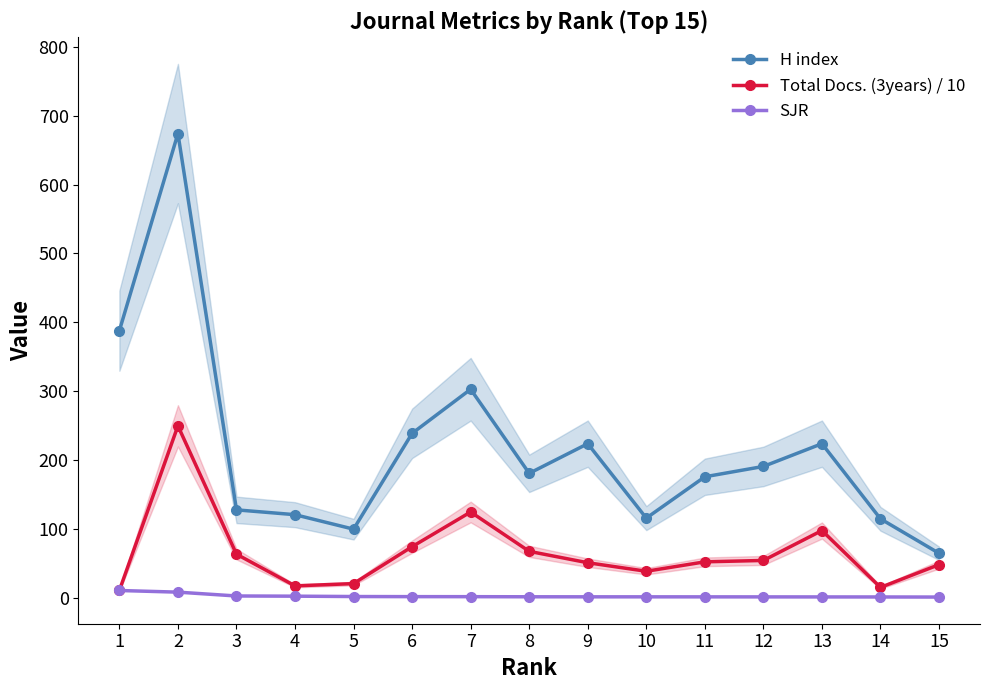

List the series in order of their overall mean, highest first.

H index, Total Docs. (3years) / 10, SJR